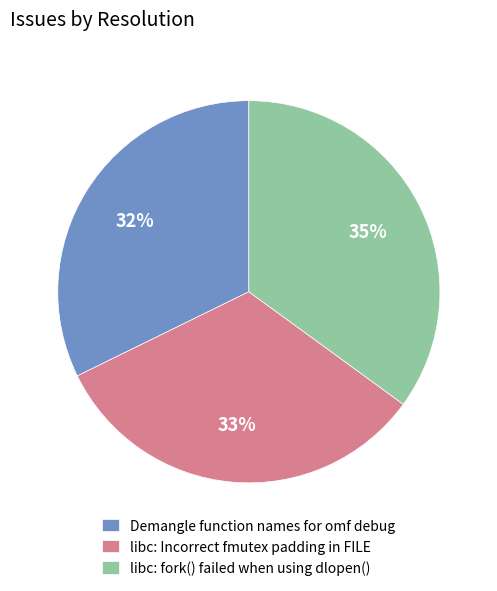

How many segments does this pie chart have?

3